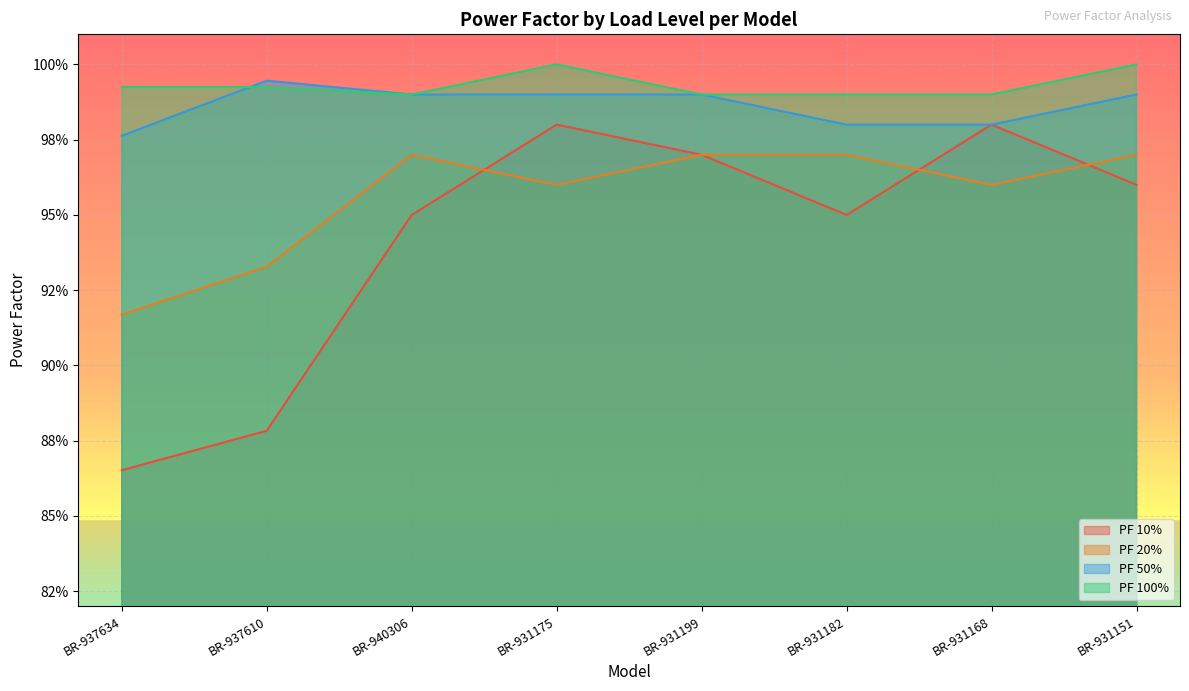

How many PF 20% values are between 0 and 1?

8